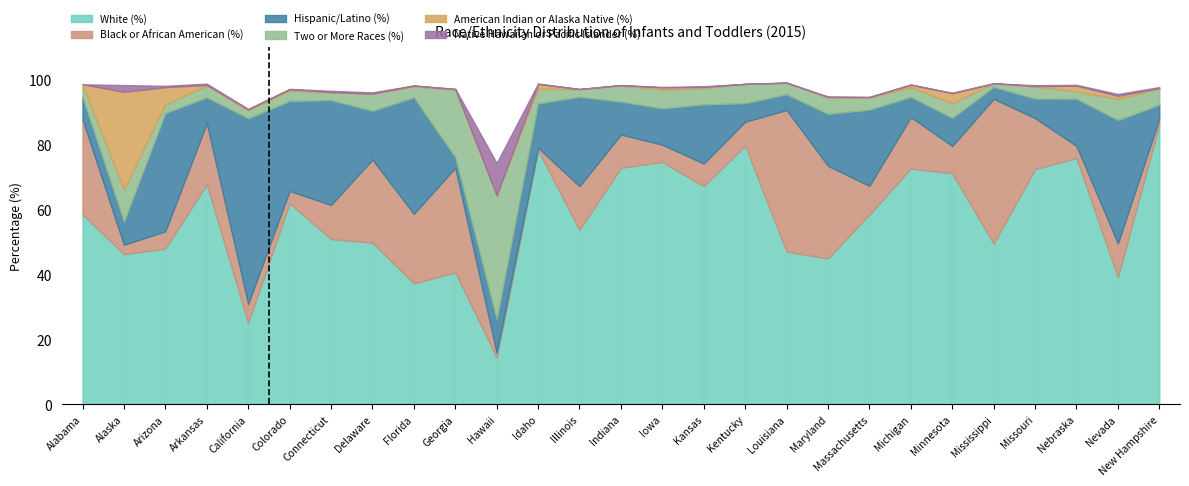

True or false: Hispanic/Latino (%) has a value of 55.7 at Arizona.

False